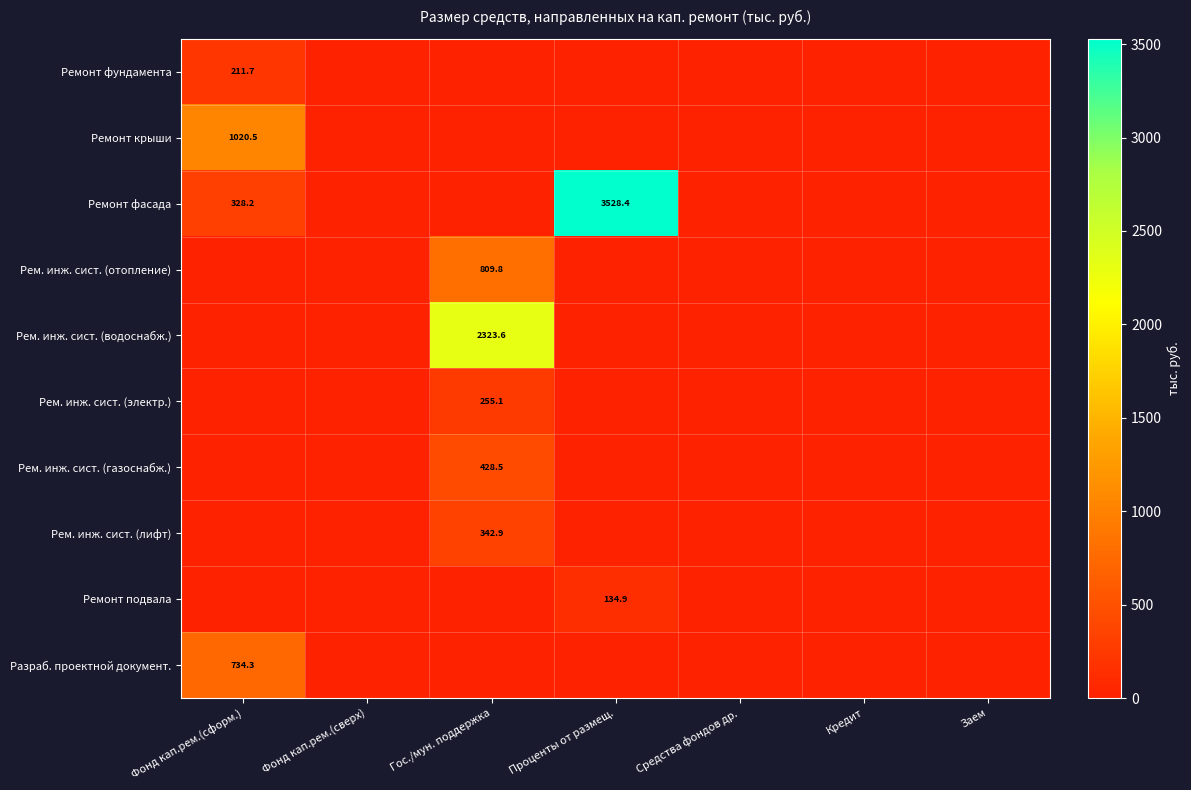

The Рем. инж. сист. (электр.) series shows 255.1 at Гос./мун. поддержка. True or false?

True